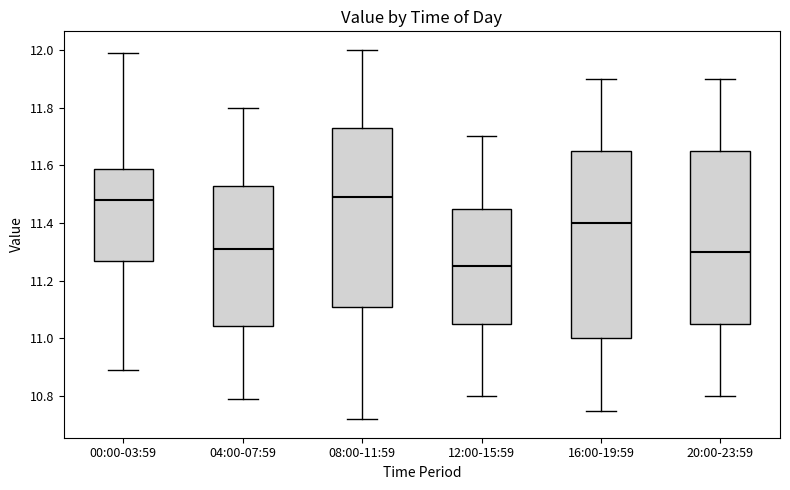

Reading left to right, read every box against the y-axis: the position of its median line, the range the box covers, and the ends of its whiskers. The values are not printed on the chart, so give them approximately, as read against the axis.

00:00-03:59: median 11.48, box 11.26 to 11.58, whiskers 10.90 to 12.00
04:00-07:59: median 11.32, box 11.04 to 11.52, whiskers 10.80 to 11.80
08:00-11:59: median 11.50, box 11.12 to 11.72, whiskers 10.72 to 12.00
12:00-15:59: median 11.26, box 11.06 to 11.46, whiskers 10.80 to 11.70
16:00-19:59: median 11.40, box 11.00 to 11.66, whiskers 10.76 to 11.90
20:00-23:59: median 11.30, box 11.06 to 11.66, whiskers 10.80 to 11.90